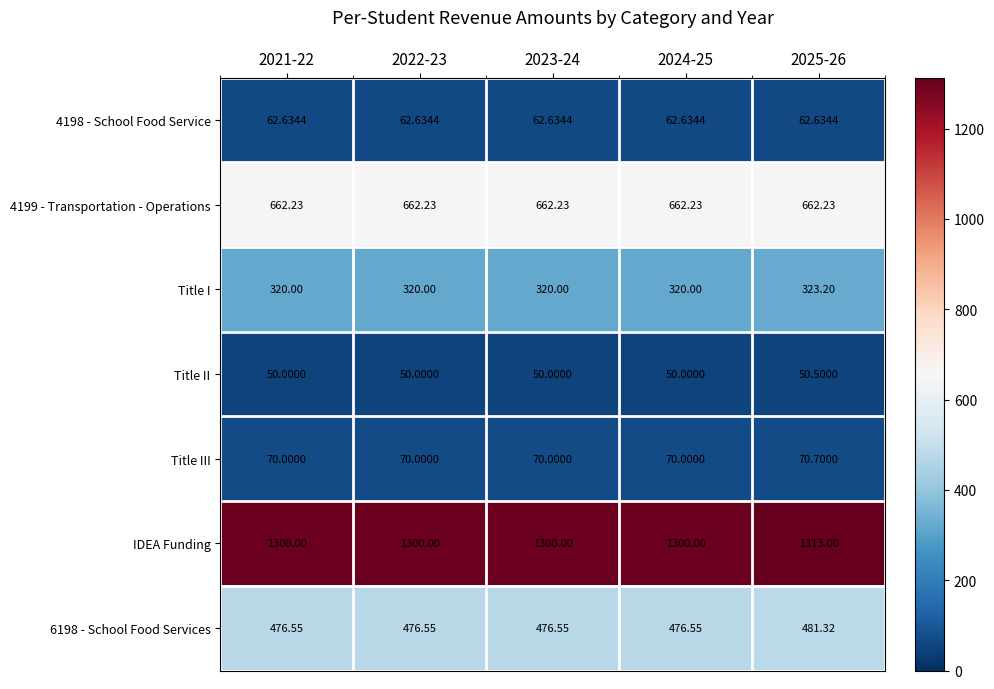

Is the value of Title I at 2022-23 greater than the value of 6198 - School Food Services at 2021-22?

No